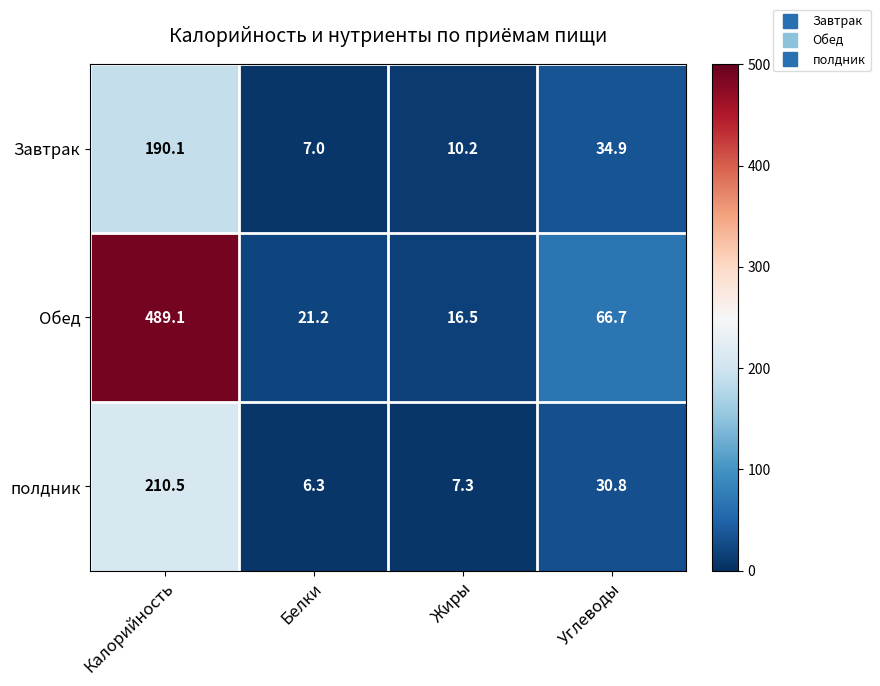

What is the total value across all series at Калорийность?

889.7